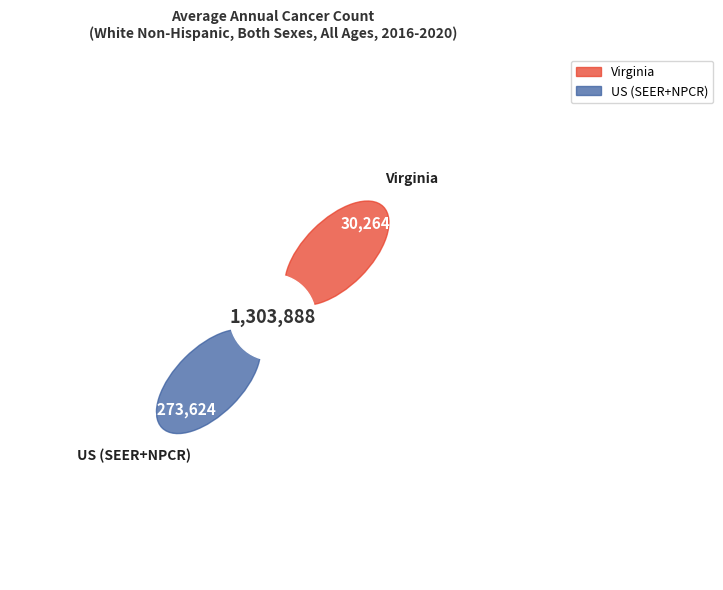

Which category accounts for the majority?

US (SEER+NPCR)